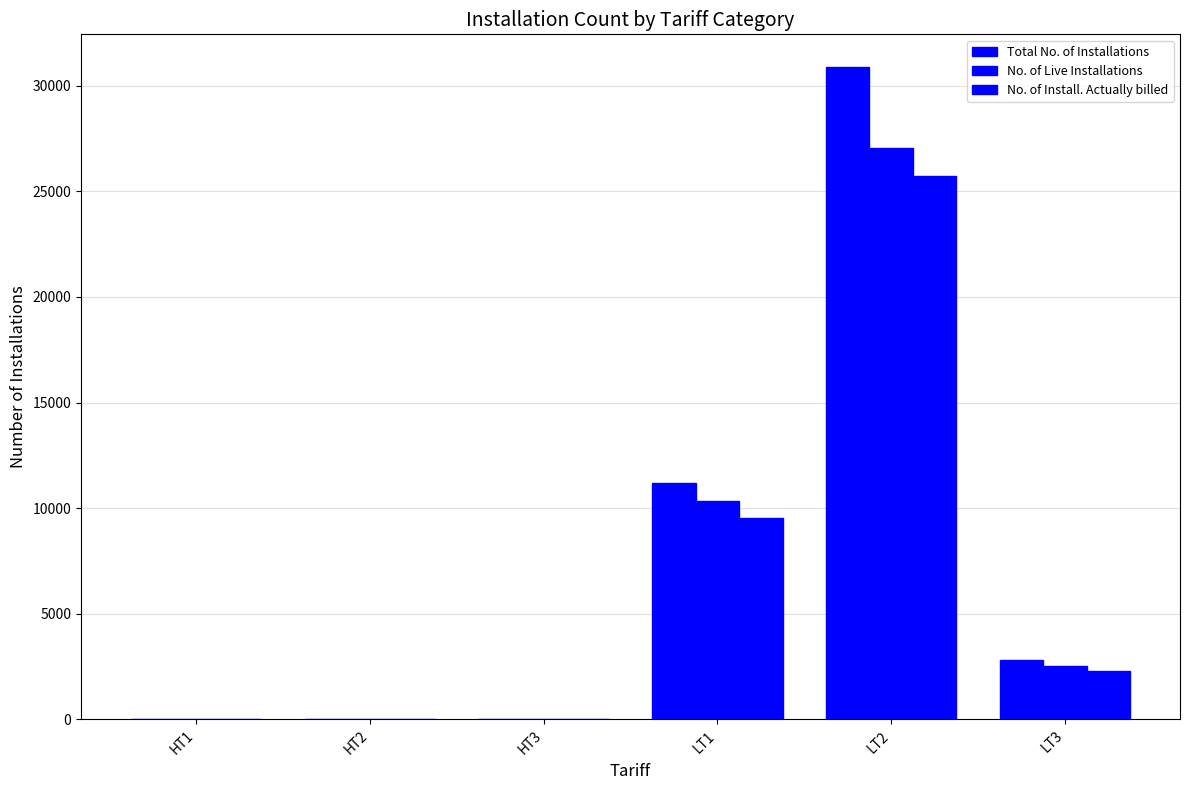

What is the highest value of the No. of Install. Actually billed series?

25723